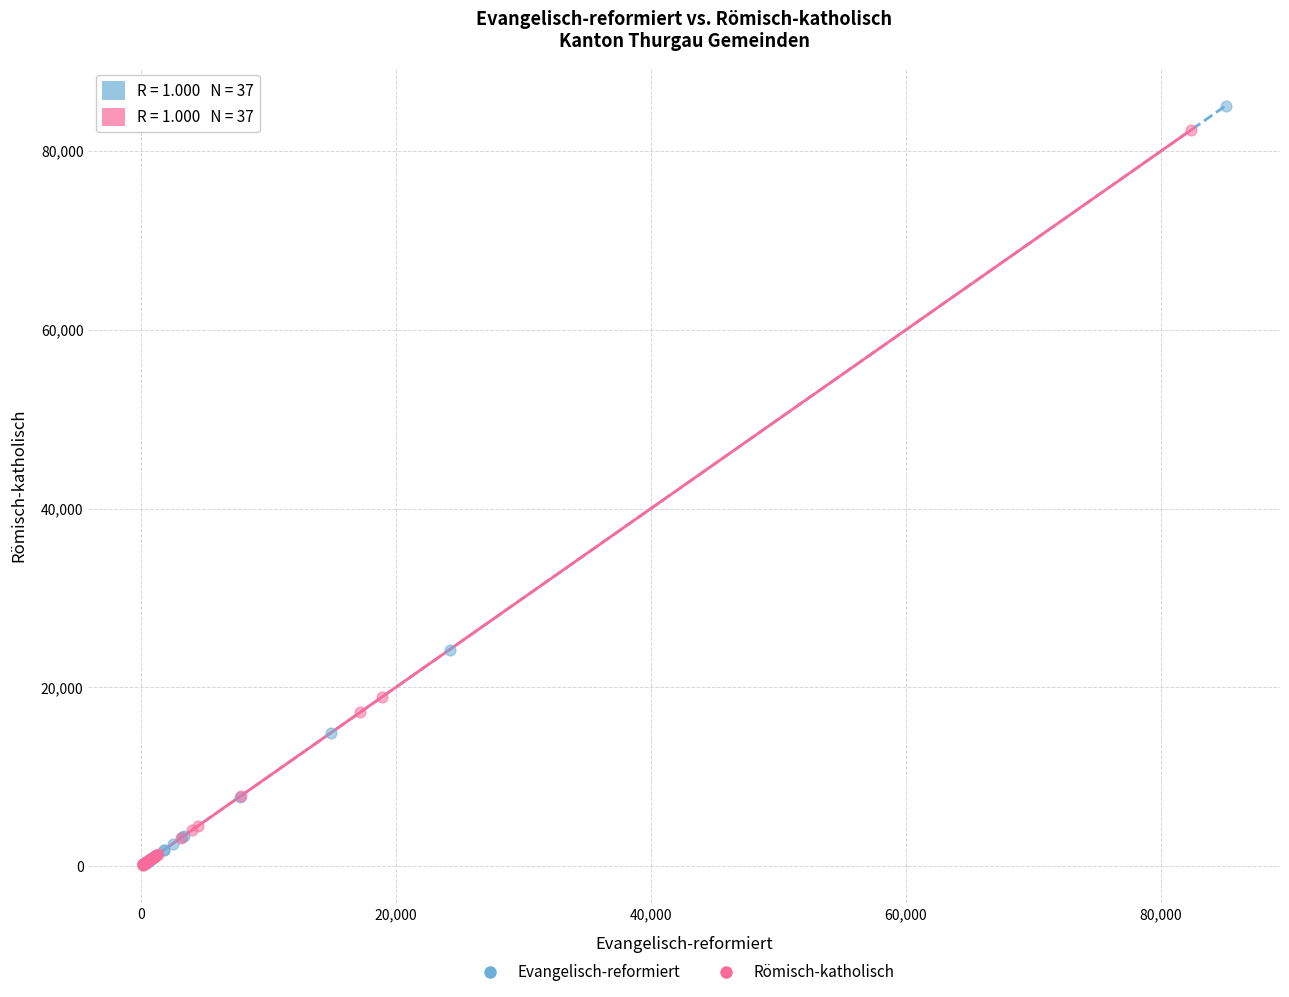

Which series has the largest Y range (max minus min)?

Evangelisch-reformiert